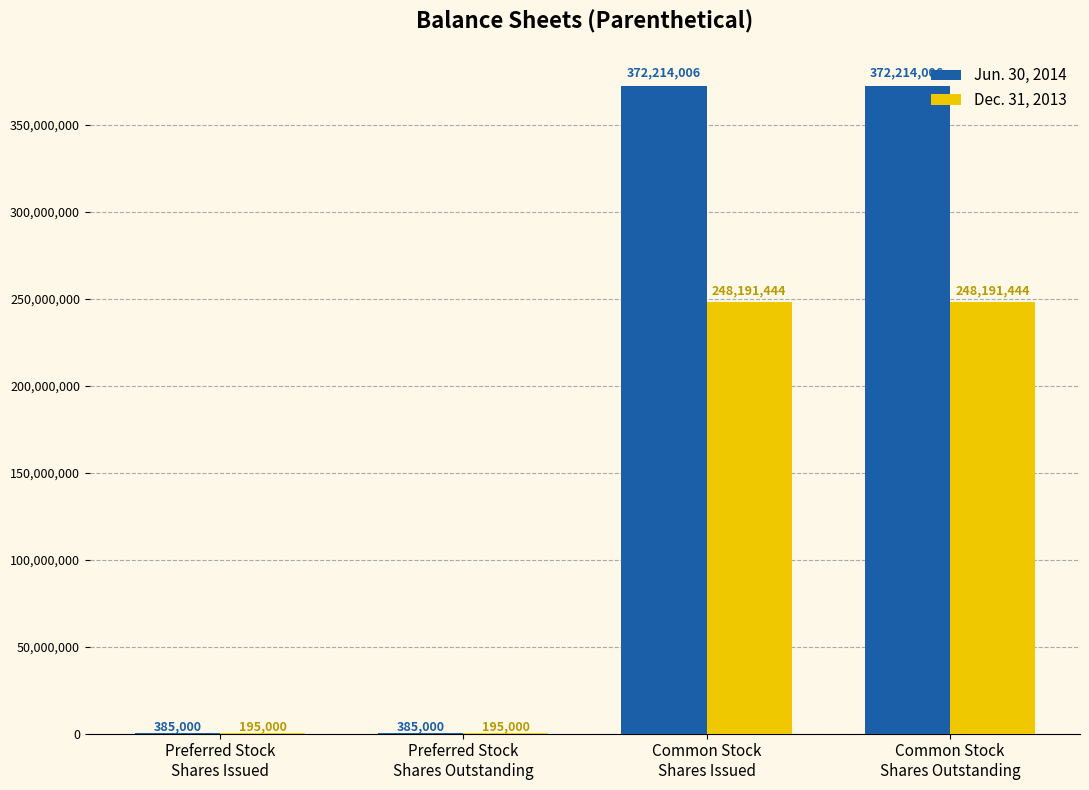

Which series has the largest total across all categories?

Jun. 30, 2014